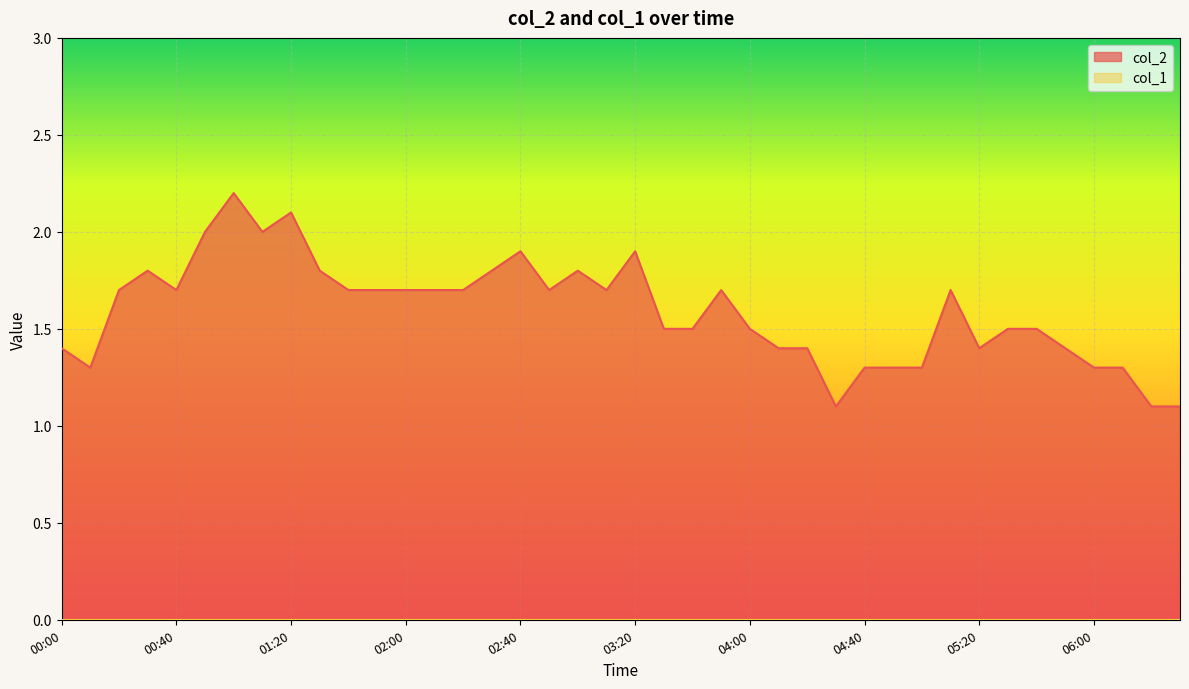

What position from the right is 00:10?

39